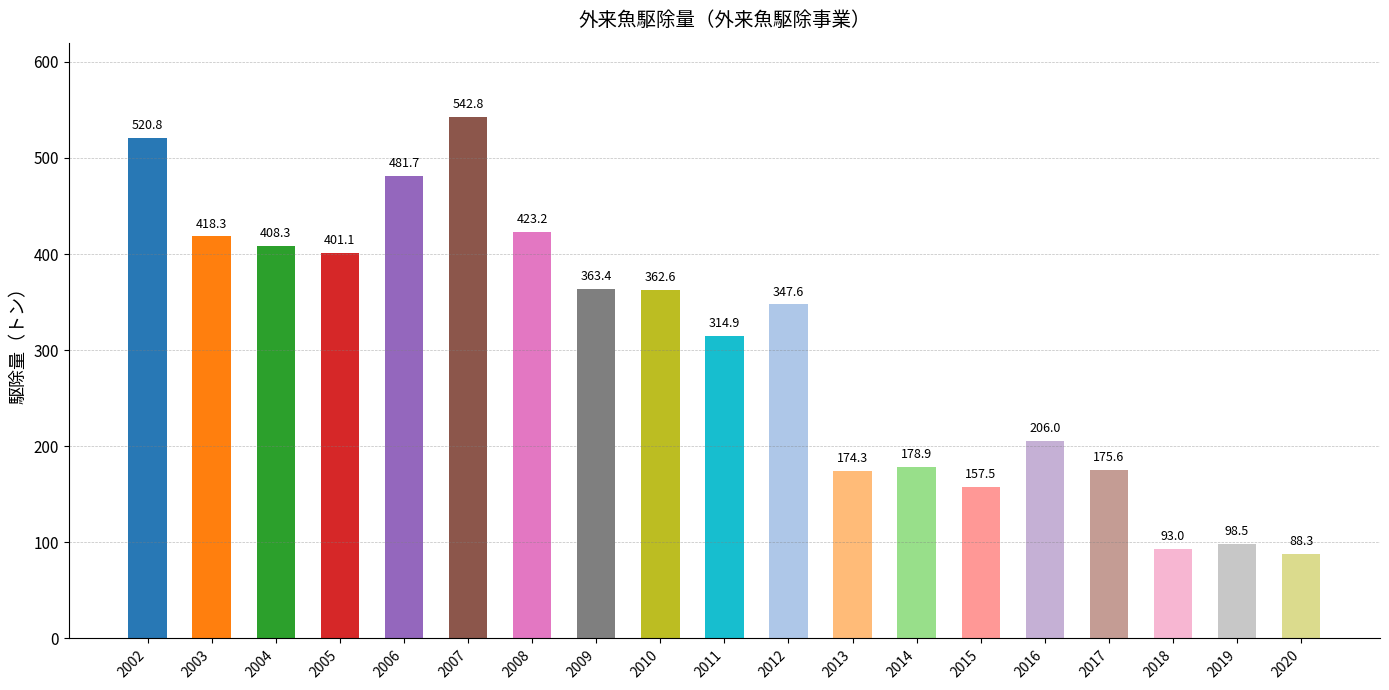

What is the value of the 16th bar from the left?

175.6